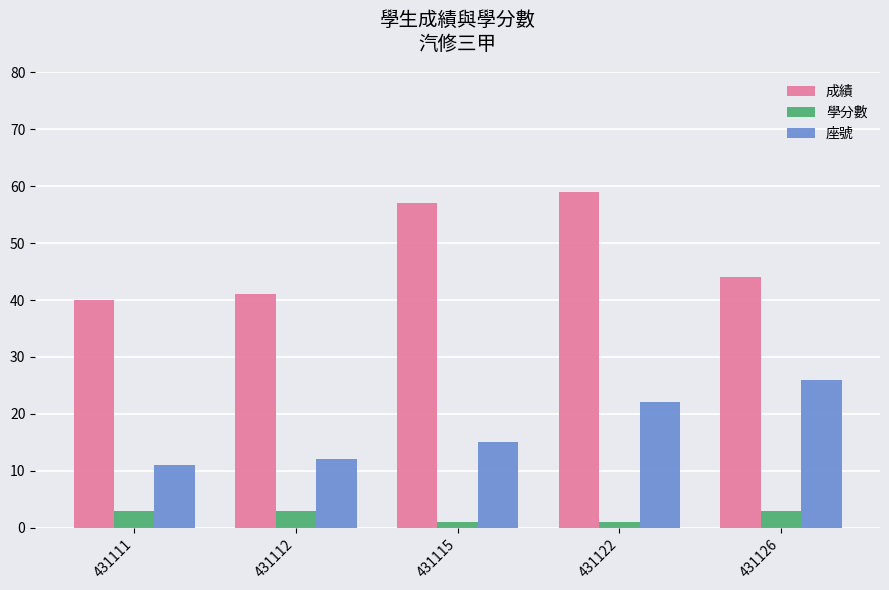

What is the difference between the 座號 values at 431115 and 431122?

7